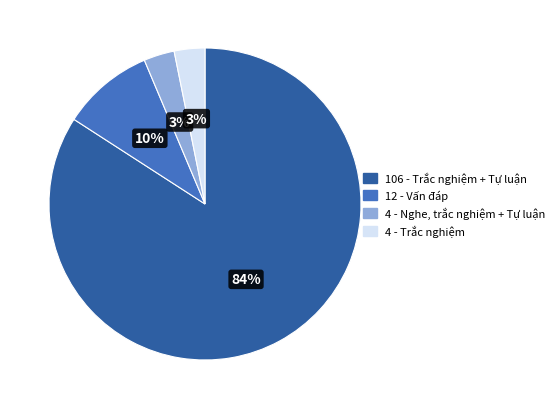

To the nearest percent, what is the difference between the largest and smallest slice percentages?

81%